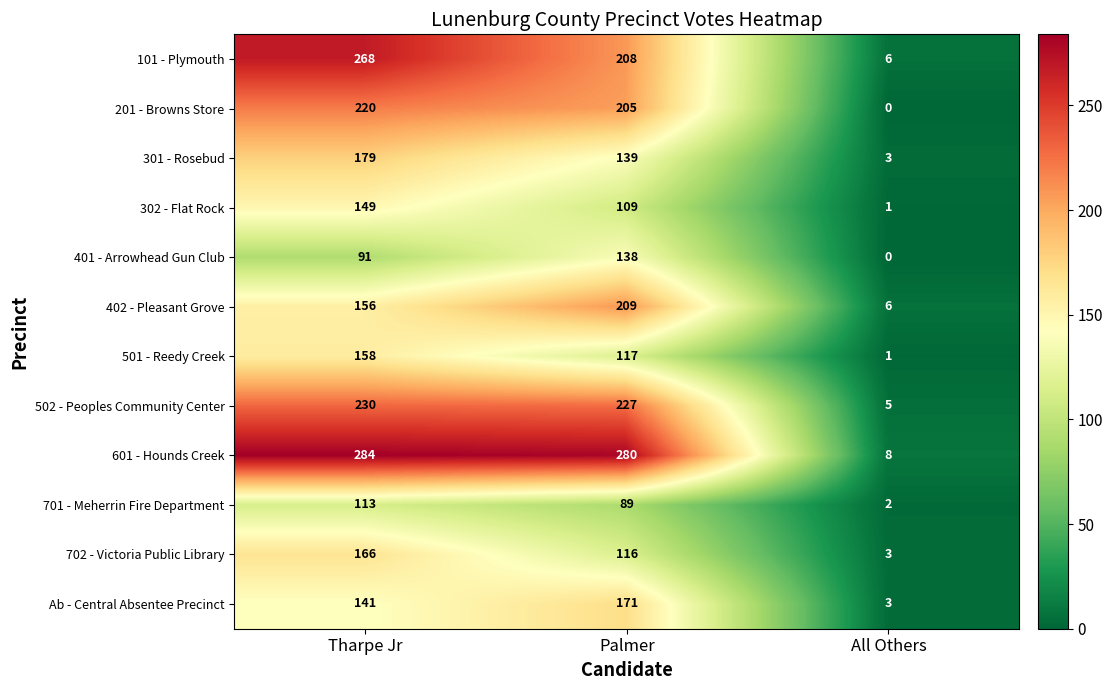

At which label does 502 - Peoples Community Center reach its minimum?

All Others